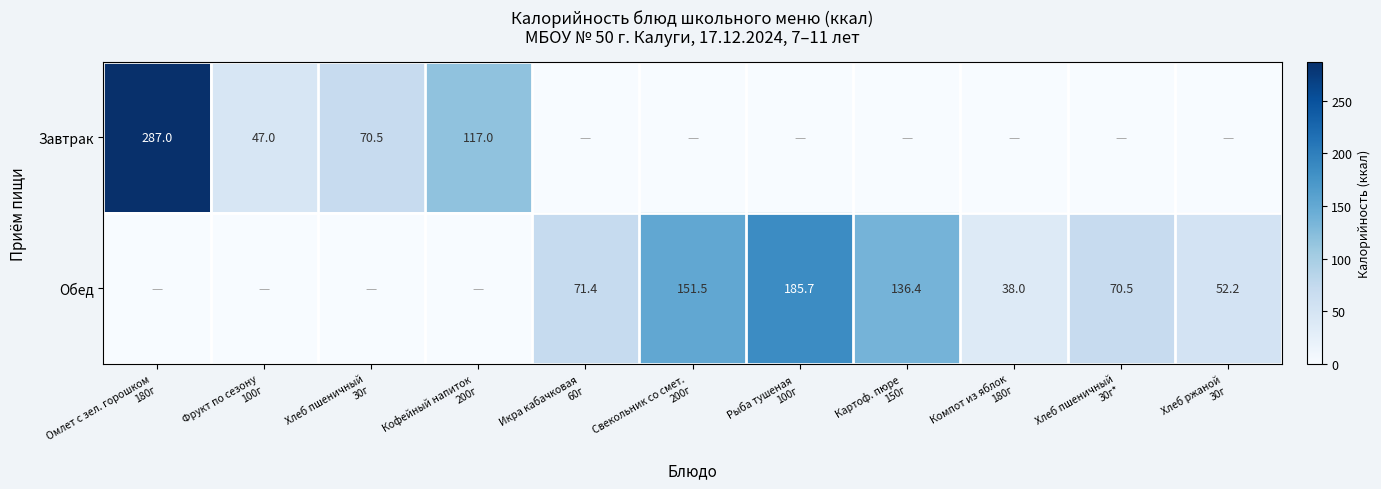

At how many categories does at least one series exceed 75?

5